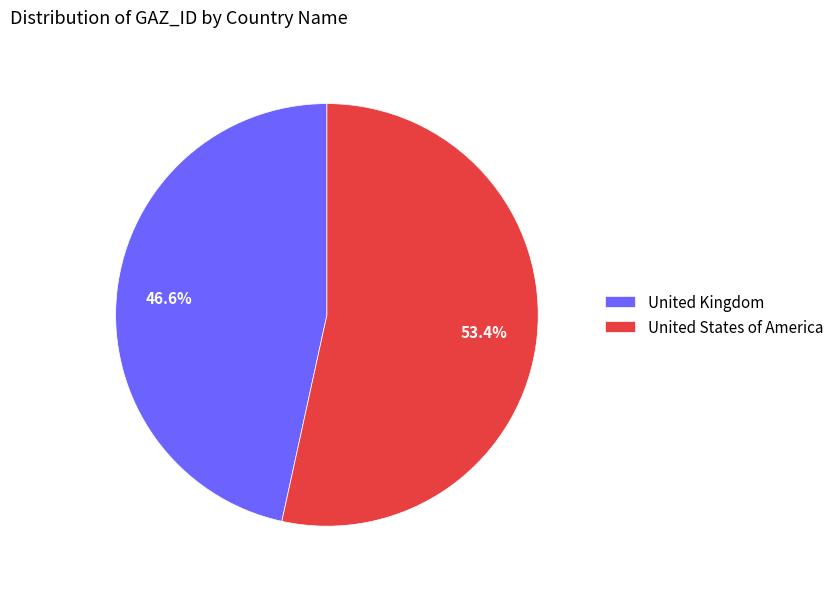

Which slice is the largest?

United States of America